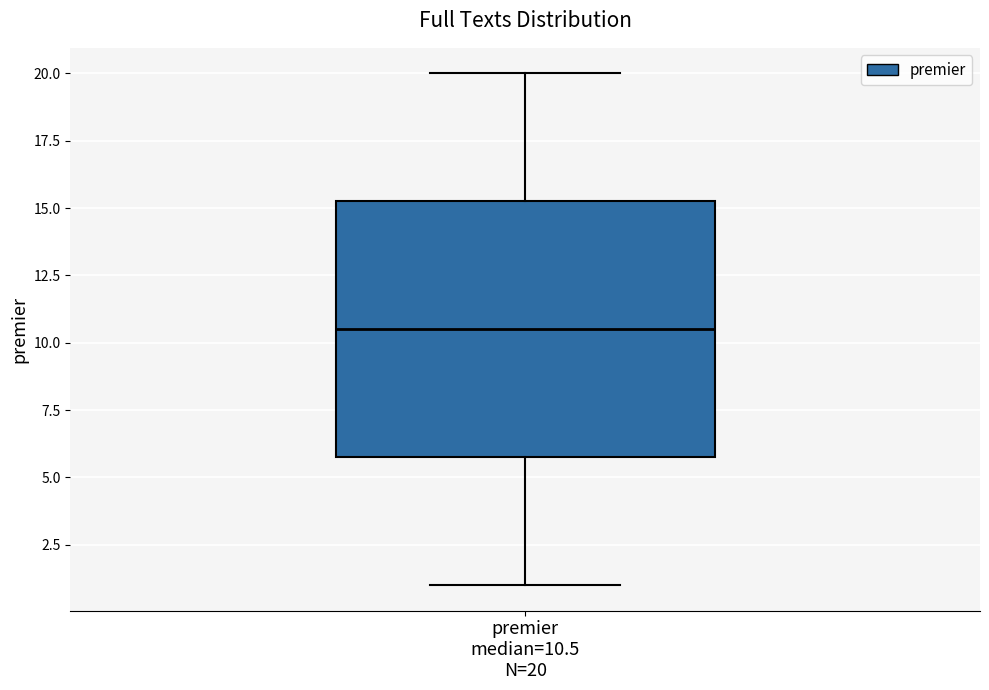

Read this box plot against the y-axis: the position of the median line, the range covered by the box, and the ends of both whiskers. The values are not printed on the chart, so give them approximately, as read against the axis.

median 10.5, box 6.0 to 15.5, whiskers 1.0 to 20.0